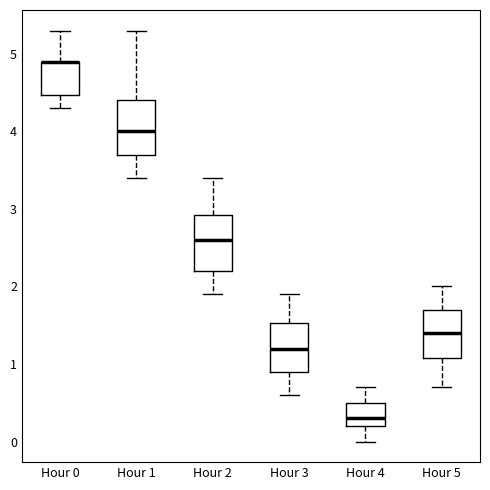

Reading left to right, transcribe this box plot: for each box, give where its median line is, the range the box spans, and where its two whiskers end, as read against the y-axis. The values are not printed on the chart, so give them approximately, as read against the axis.

Hour 0: median 4.9 (drawn on the box's upper edge), box 4.5 to 4.9, whiskers 4.3 to 5.3
Hour 1: median 4.0, box 3.7 to 4.4, whiskers 3.4 to 5.3
Hour 2: median 2.6, box 2.2 to 2.9, whiskers 1.9 to 3.4
Hour 3: median 1.2, box 0.9 to 1.5, whiskers 0.6 to 1.9
Hour 4: median 0.3, box 0.2 to 0.5, whiskers 0.0 to 0.7
Hour 5: median 1.4, box 1.1 to 1.7, whiskers 0.7 to 2.0